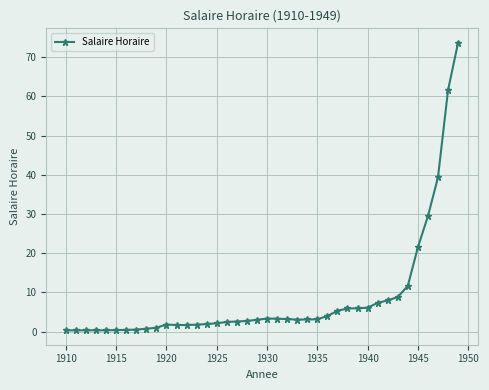

True or false: there are more than 0 points higher than both neighbors.

True